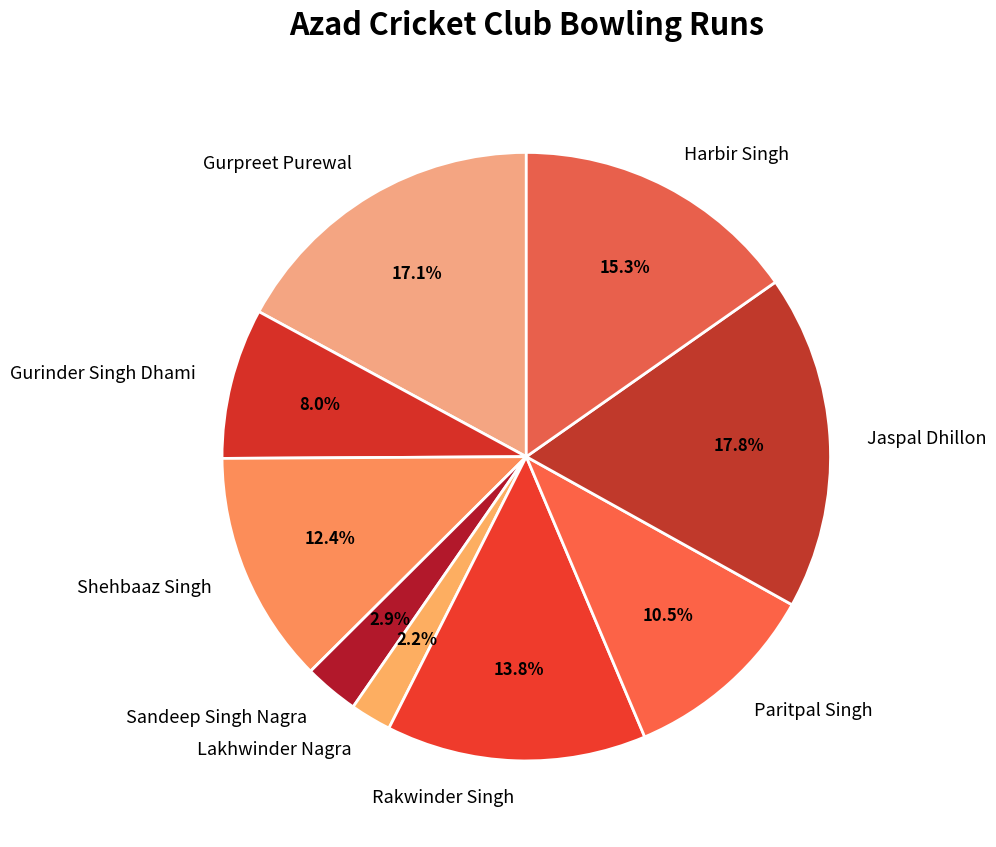

Rank the categories by value from lowest to highest.

Lakhwinder Nagra, Sandeep Singh Nagra, Gurinder Singh Dhami, Paritpal Singh, Shehbaaz Singh, Rakwinder Singh, Harbir Singh, Gurpreet Purewal, Jaspal Dhillon